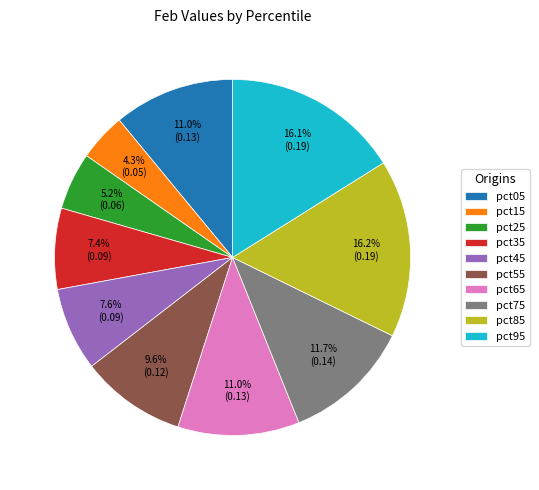

To the nearest percent, what percentage of the pie is pct75?

12%